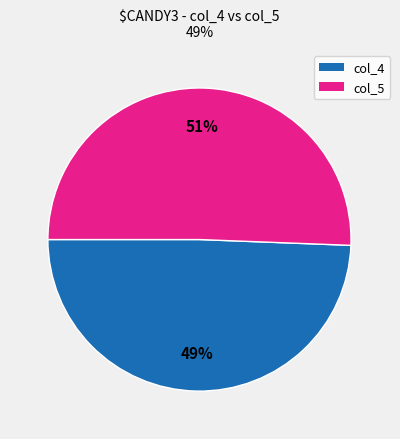

How many slices are in this pie chart?

2